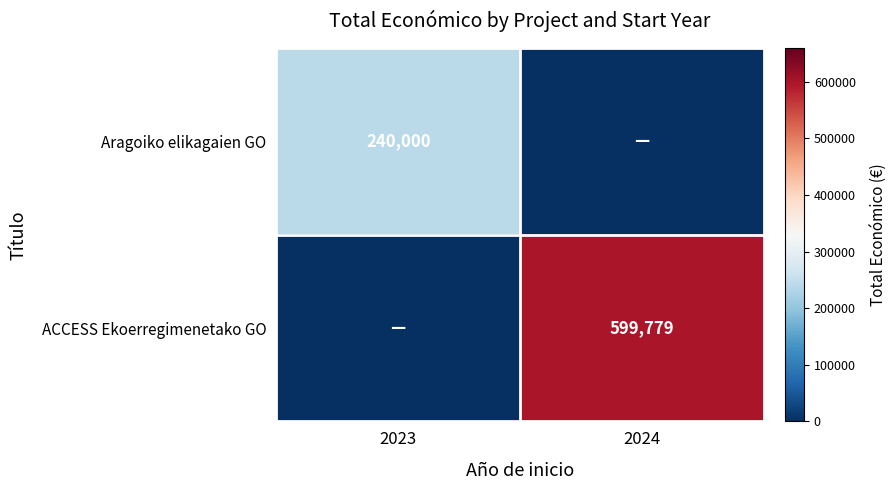

Is the value of ACCESS Ekoerregimenetako GO at 2024 greater than the value of Aragoiko elikagaien GO at 2023?

Yes